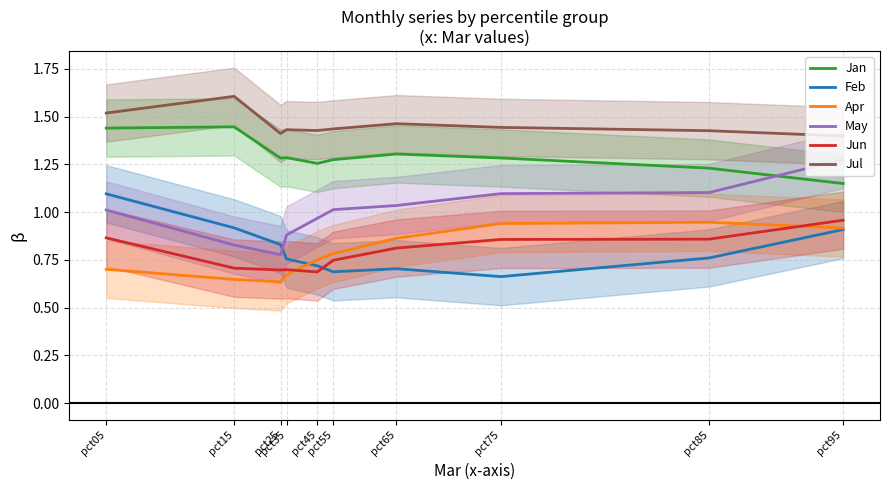

Which series has the widest spread of values?

May